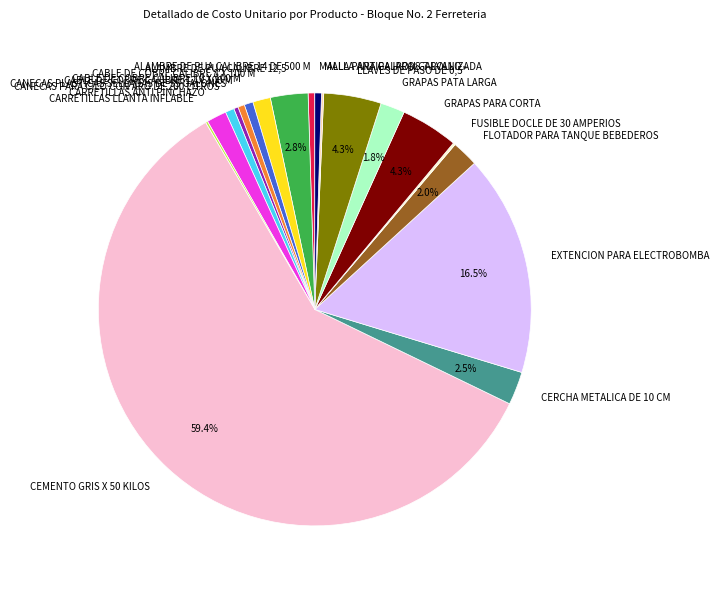

Is there a majority slice in this chart?

Yes